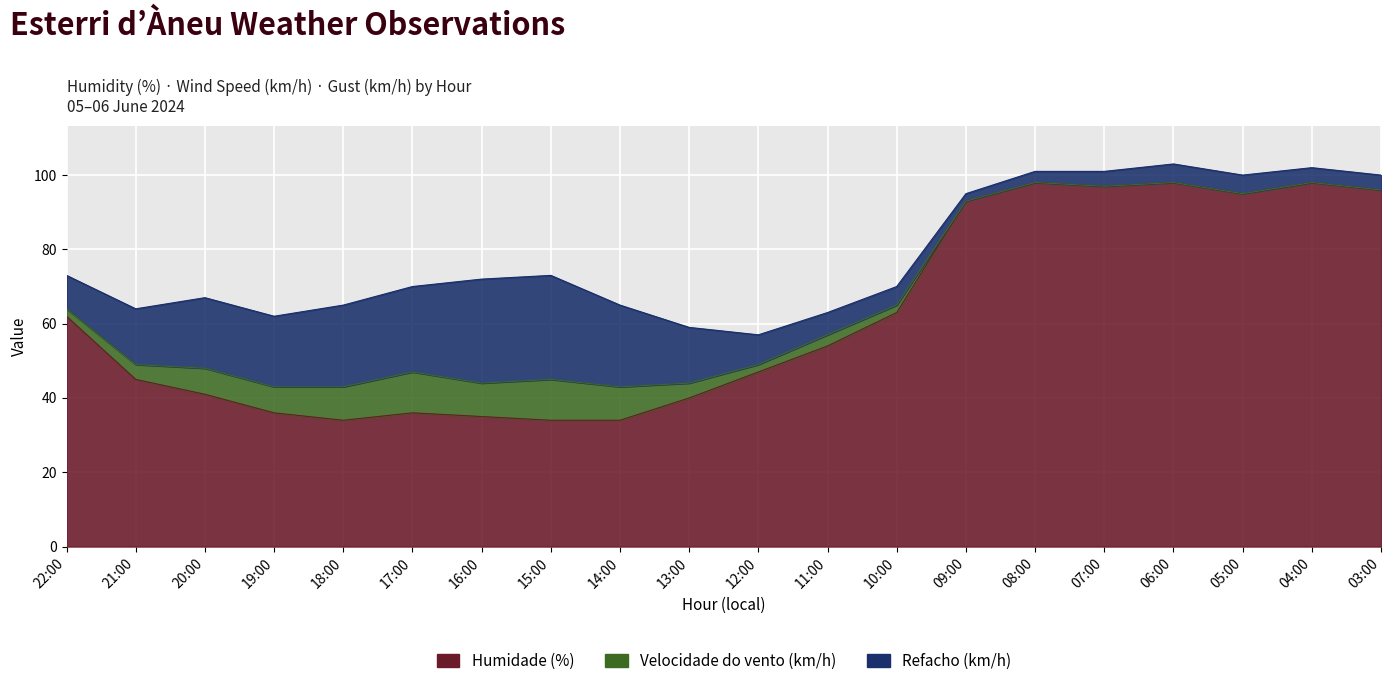

How many data points does each series have?

20